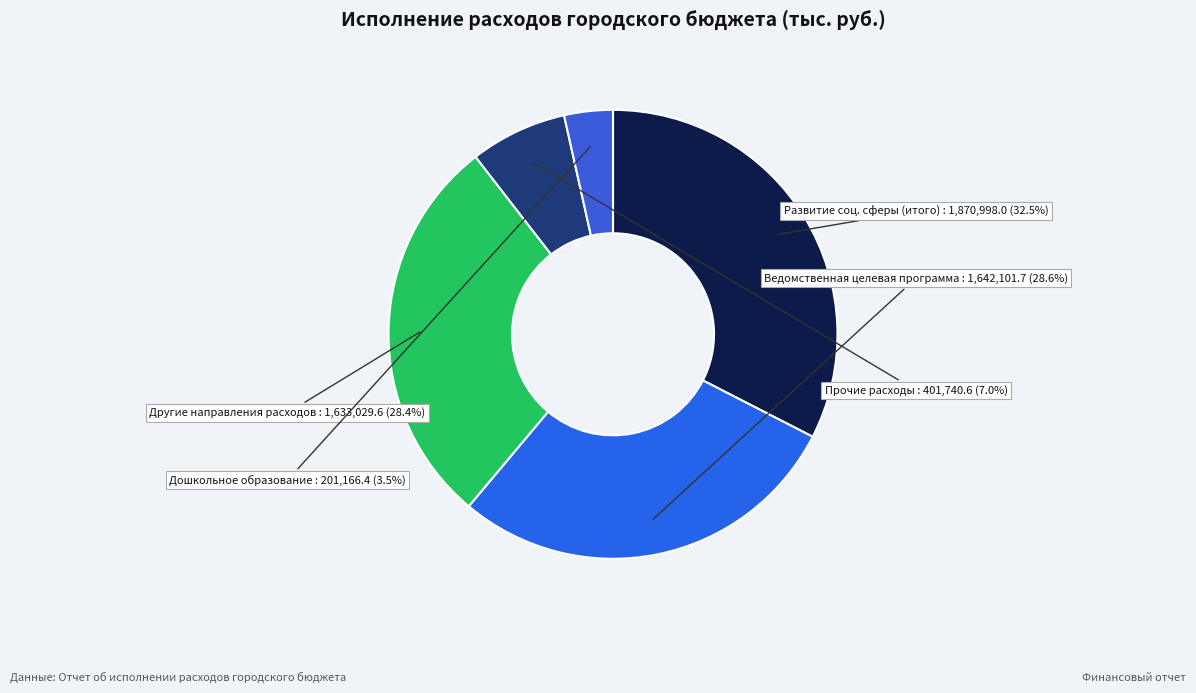

What is the largest slice in the pie chart?

Развитие соц. сферы (итого)